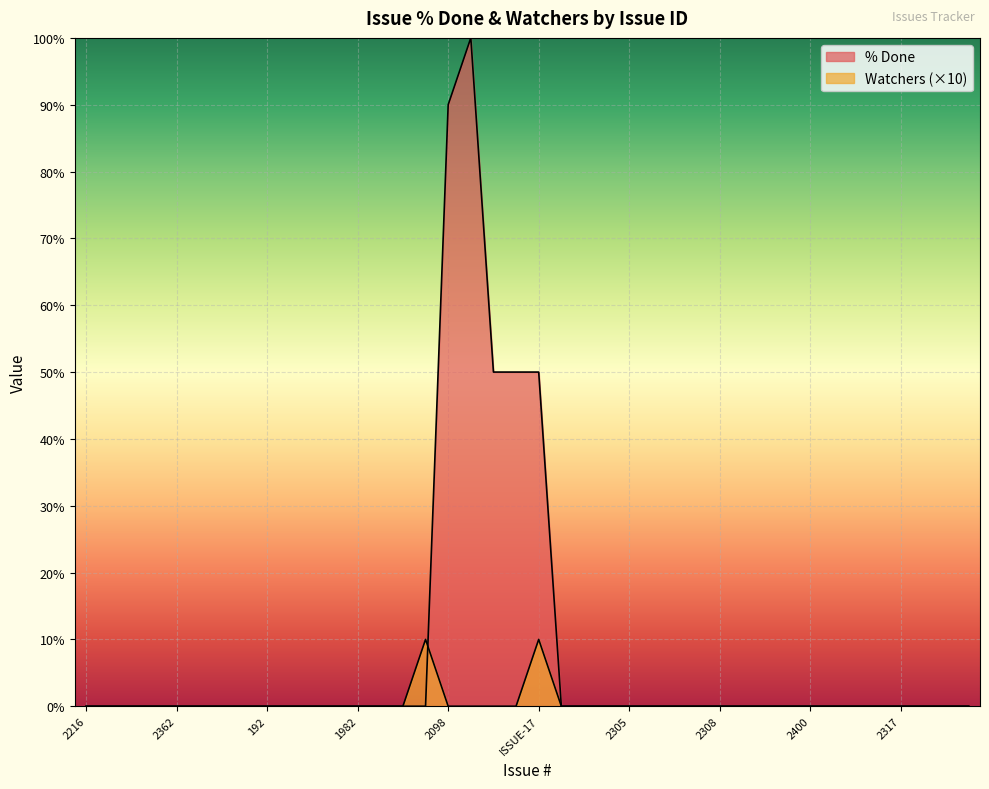

Rank the series by their average value, from lowest to highest.

Watchers, % Done